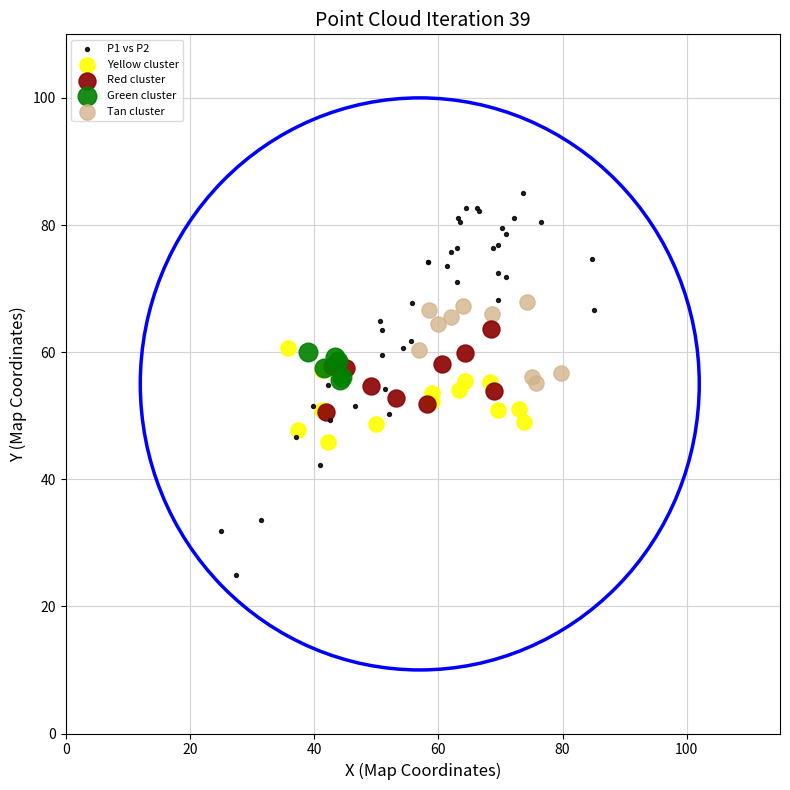

Which series has the largest Y range (max minus min)?

P1 vs P2